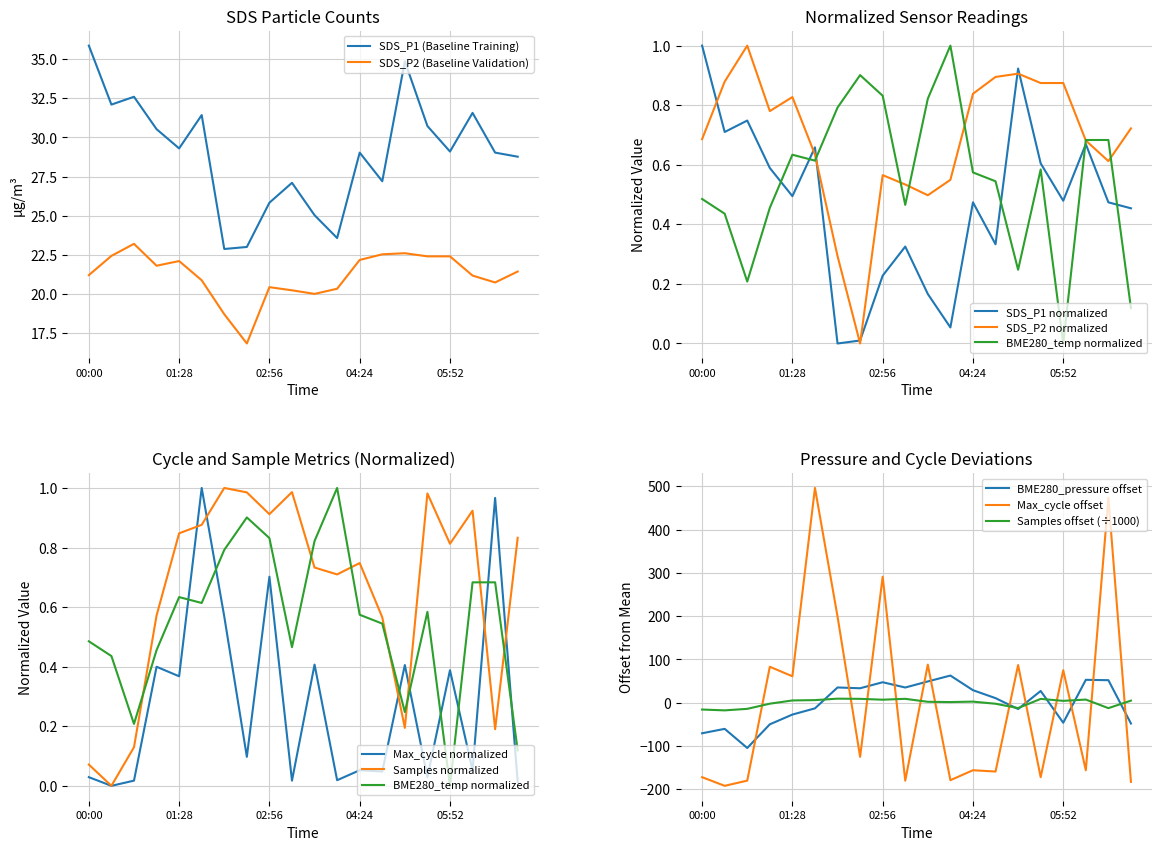

List the series in order of their peak value, lowest first.

BME280_temperature, Samples, SDS_P2, SDS_P1, BME280_pressure, Max_cycle